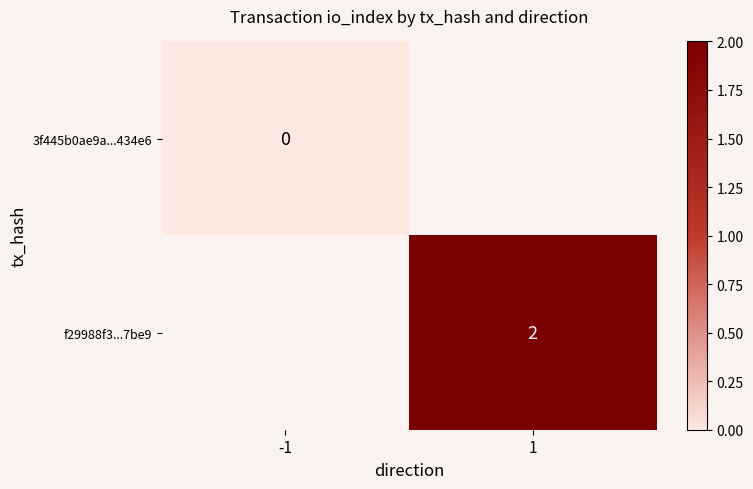

The value of f29988f3...7be9 at 1 is 1. True or false?

False